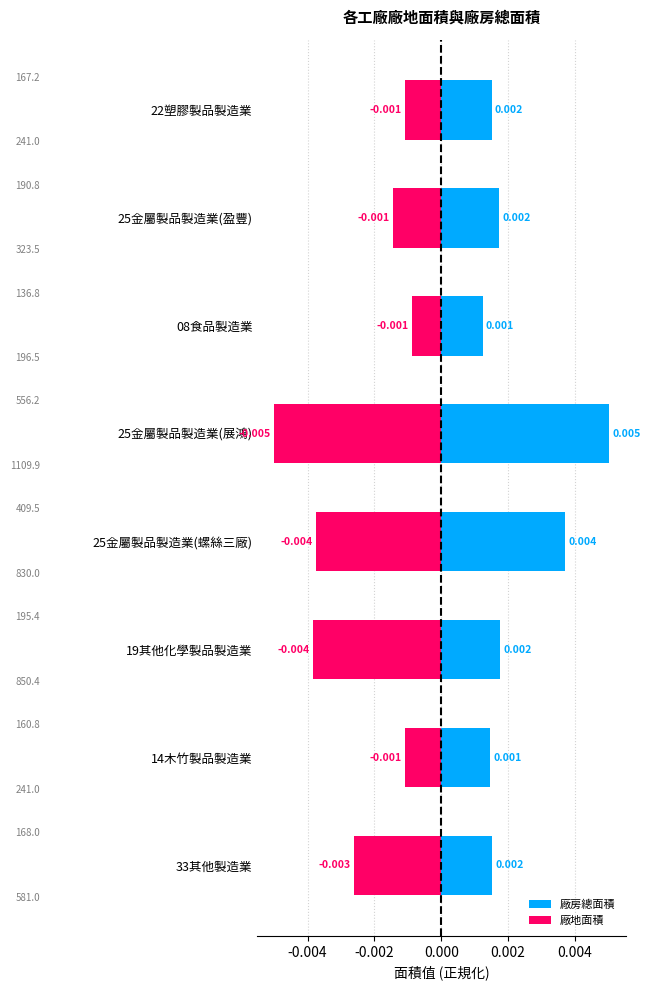

The 廠房總面積 series shows 0.0 at 25金屬製品製造業(展鴻). True or false?

False